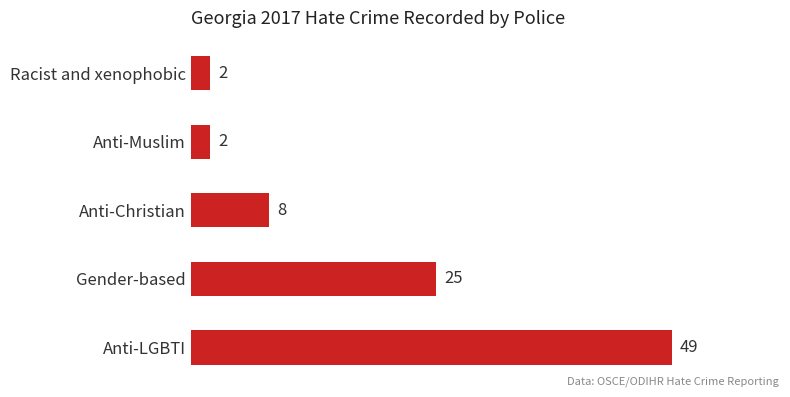

What is the greatest value displayed?

49